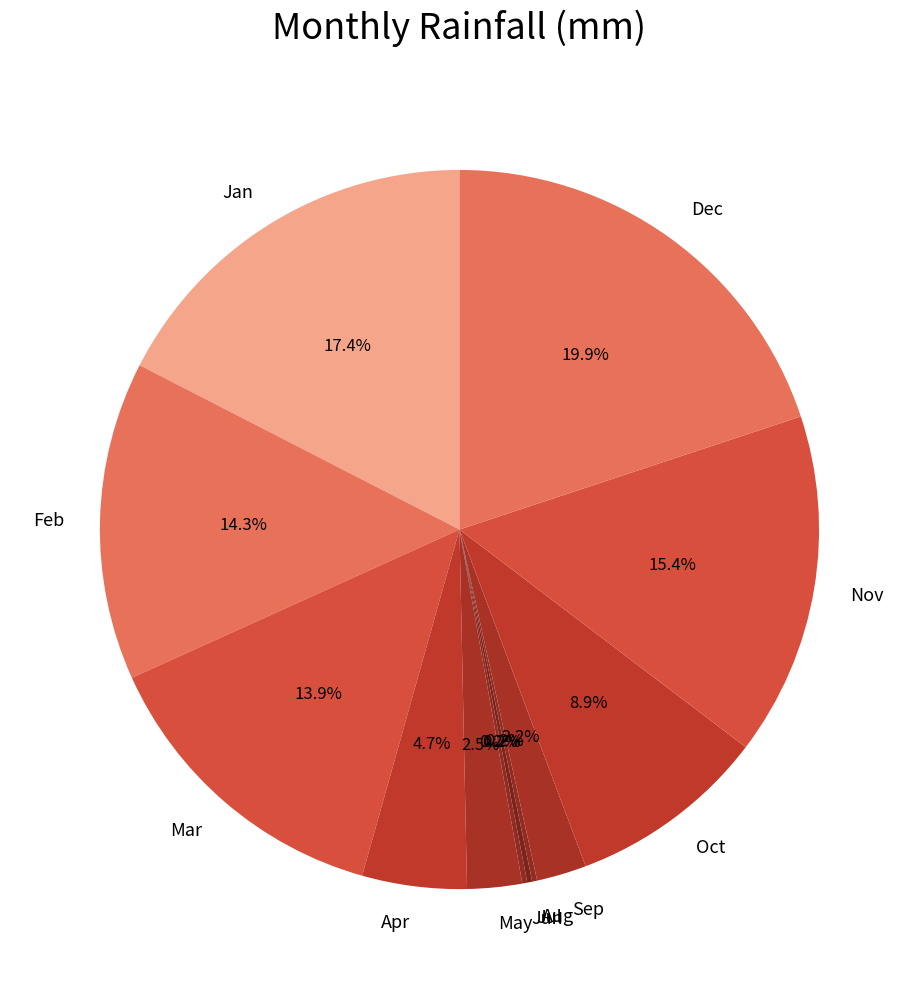

What is the ratio of the value at Apr to the value at Oct?

0.5